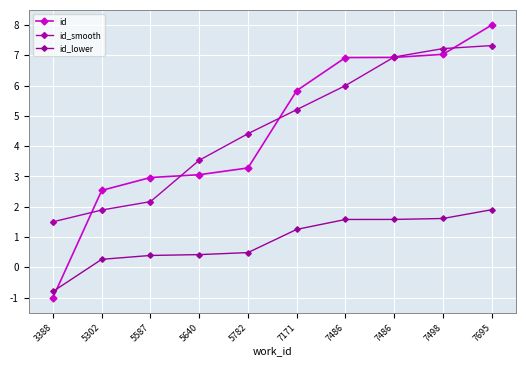

What is the lowest value of the id_lower series?

-0.8